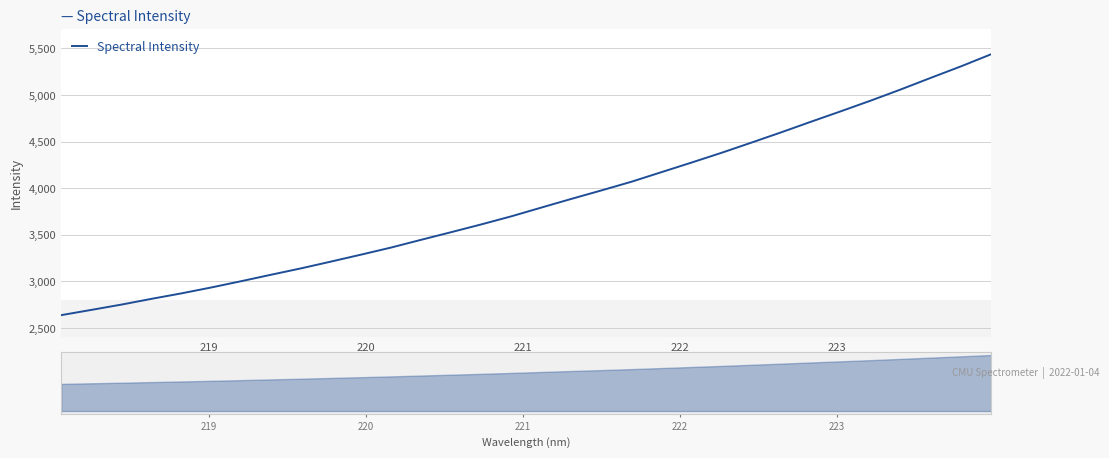

The chart shows a value of 3307.0 at 27. True or false?

False